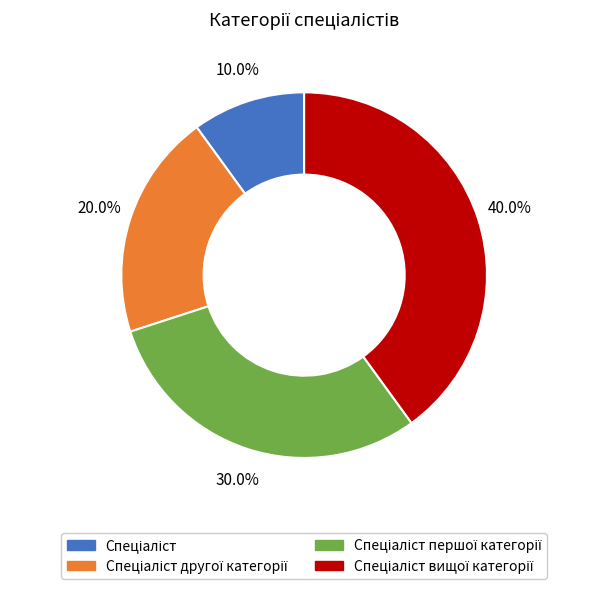

Is there any slice that represents more than half of the pie?

No